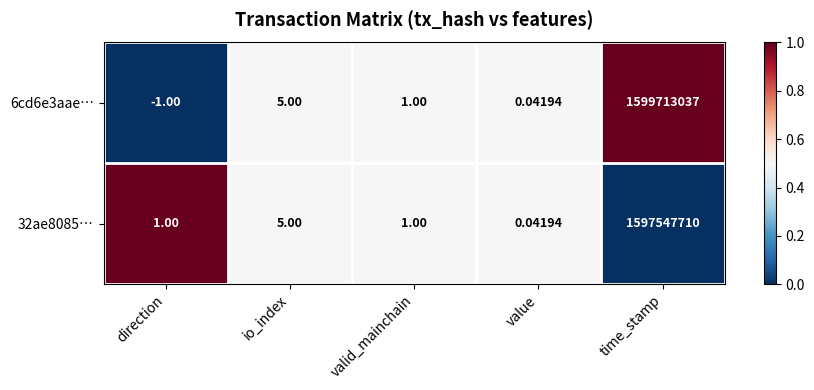

List the labels in order of 6cd6e3aae… value, smallest first.

direction, value, valid_mainchain, io_index, time_stamp